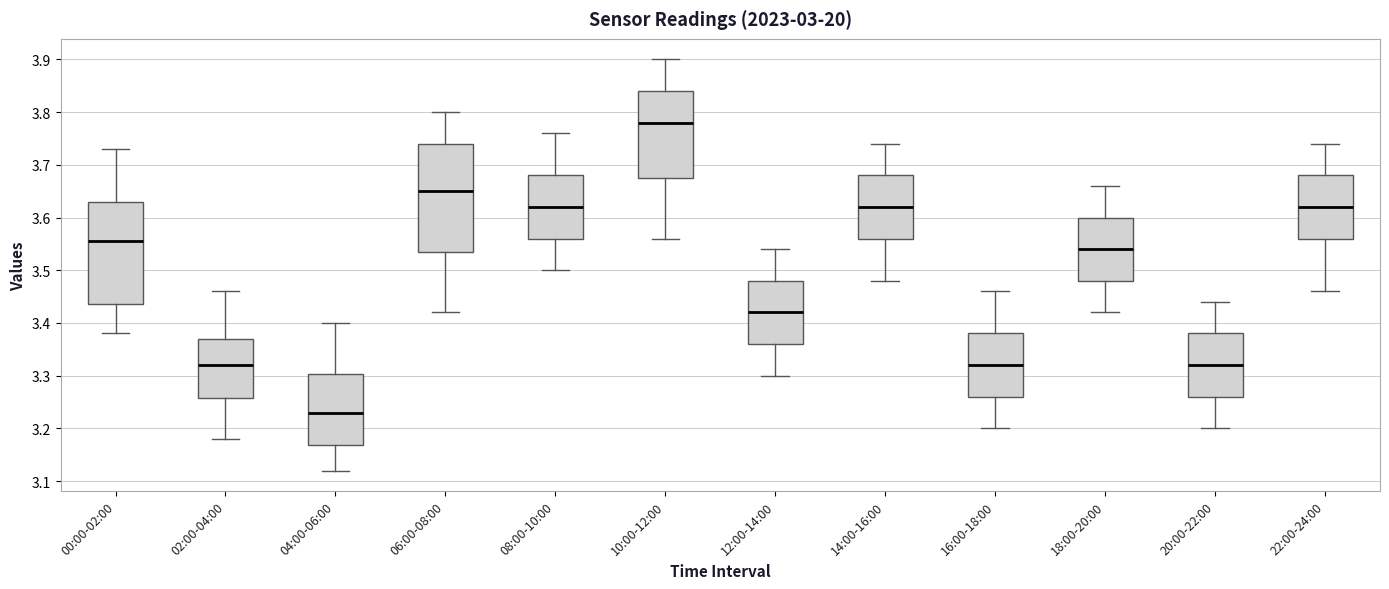

Where is the upper edge of the box for 20:00-22:00 on the y-axis? The values are not printed on the chart, so give them approximately, as read against the axis.

3.38